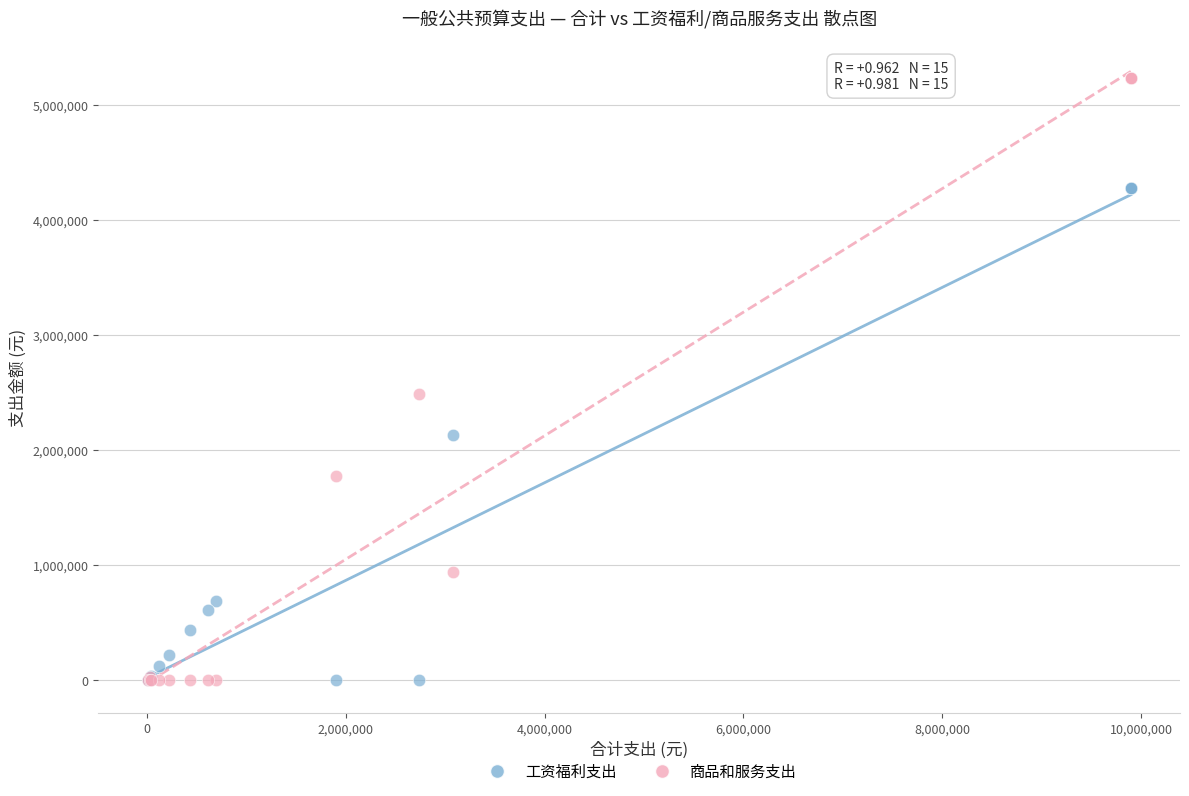

Which series has the largest Y range (max minus min)?

商品和服务支出